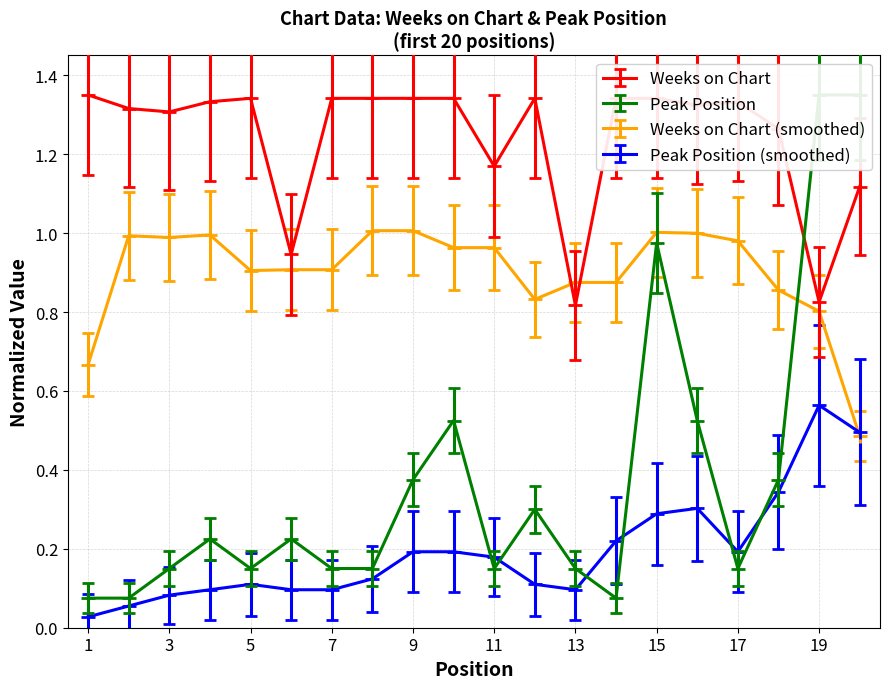

What is the total value across all series at 19?

2.2